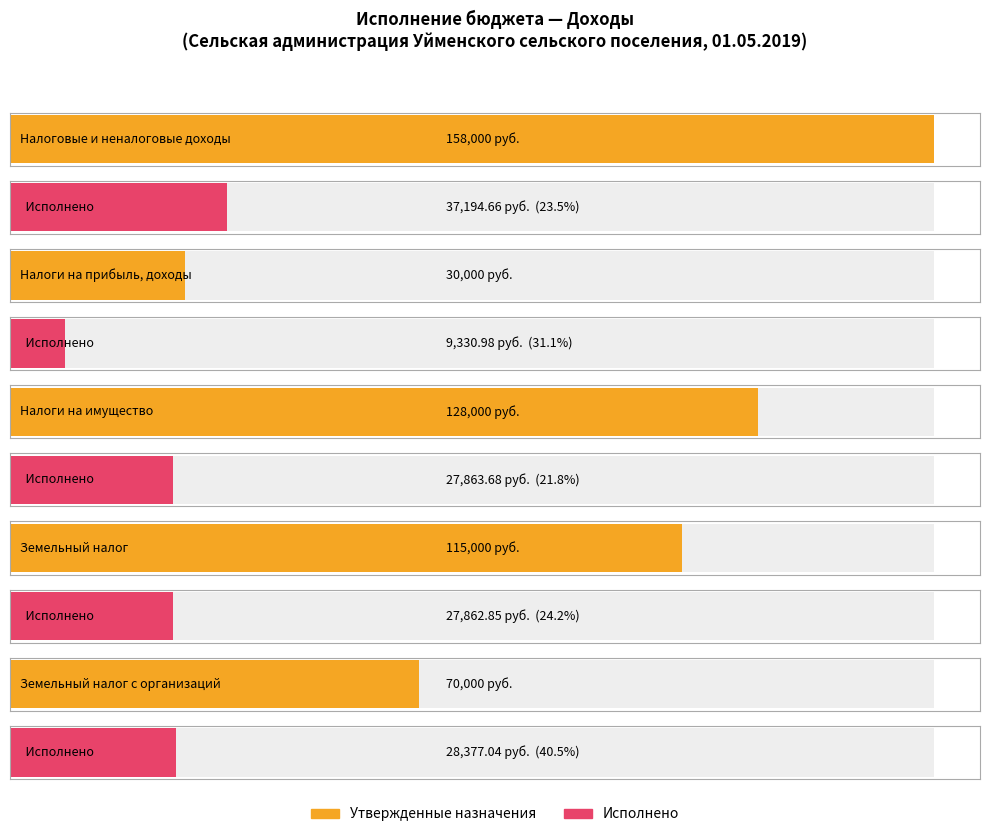

What is the label of the 2nd bar from the right?

Земельный налог